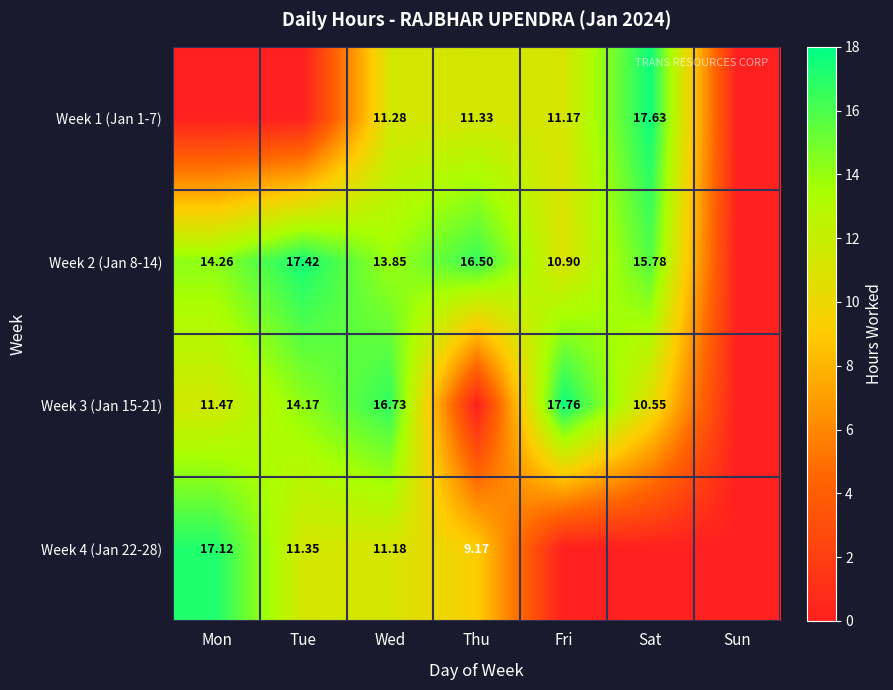

Is the value of Week 1 (Jan 1-7) at Wed greater than the value of Week 3 (Jan 15-21) at Wed?

No